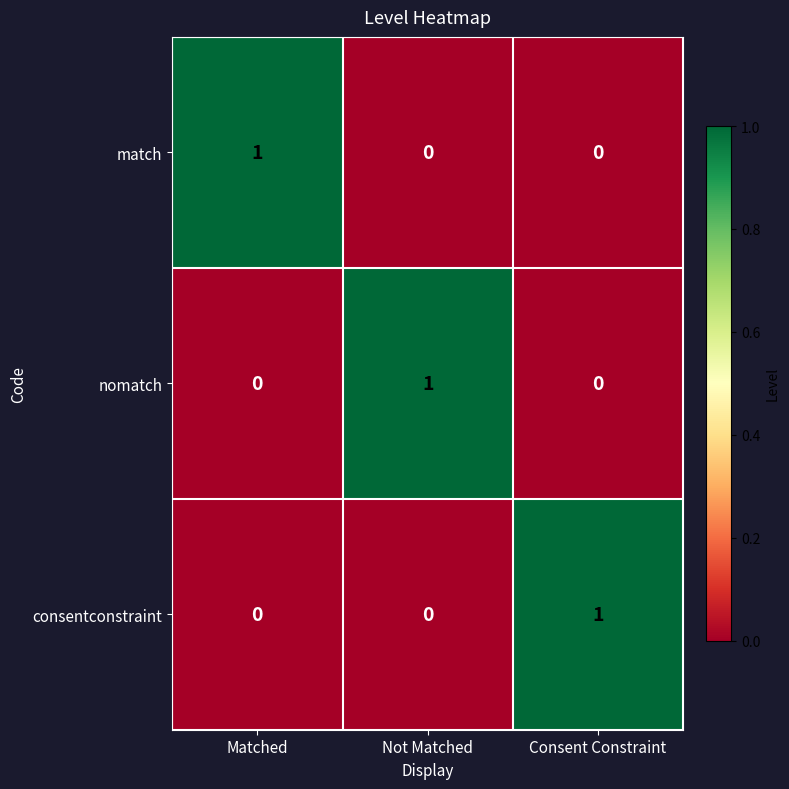

What is the difference between the highest and lowest values at Consent Constraint?

1